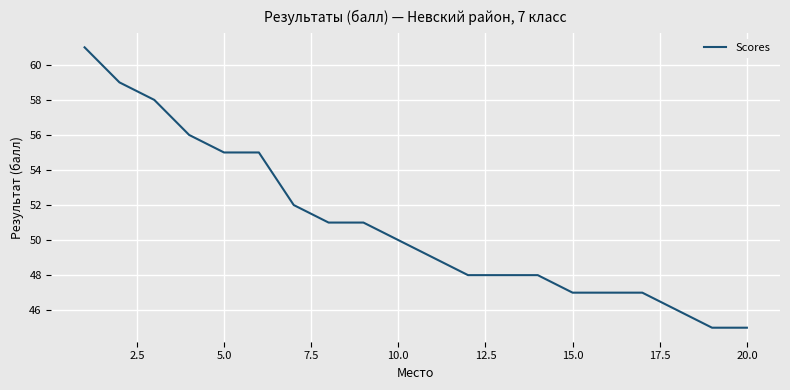

Reading right to left, what are all the values shown in this chart?

45	45	46	47	47	47	48	48	48	49	50	51	51	52	55	55	56	58	59	61